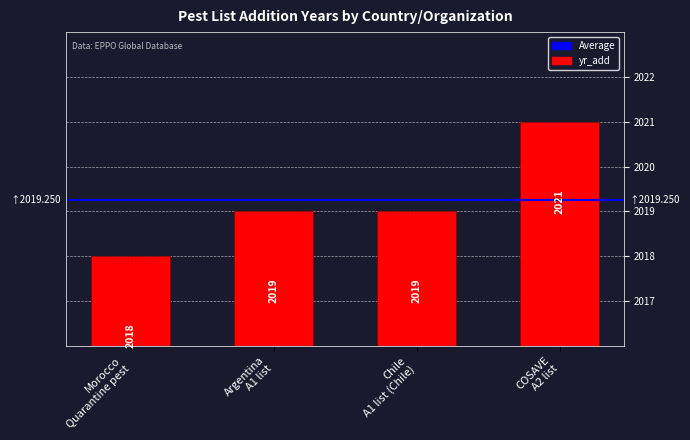

Which category has the lowest value across all series?

Morocco
Quarantine pest